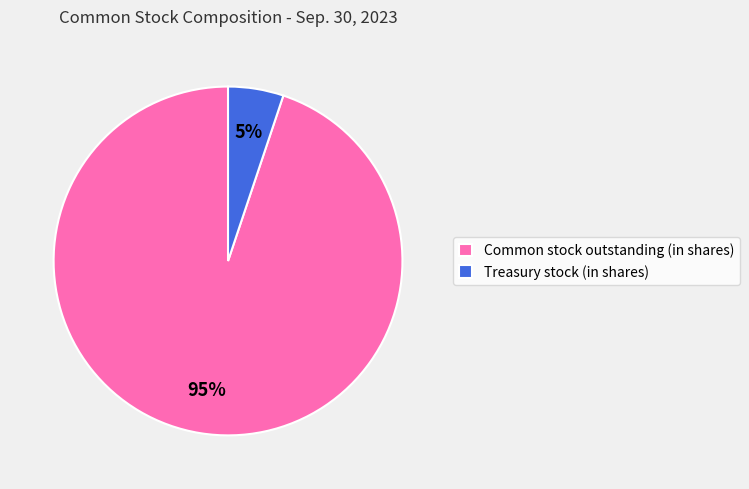

Does Treasury stock (in shares) represent more than half of the total?

No